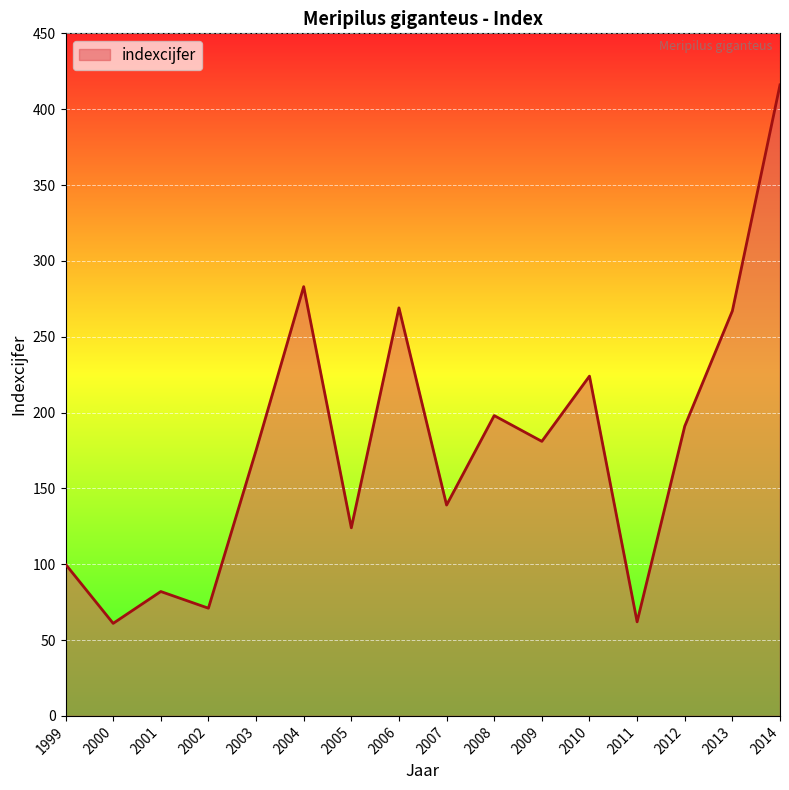

Approximately how many times larger is the value at 2005 compared to 2009?

0.7